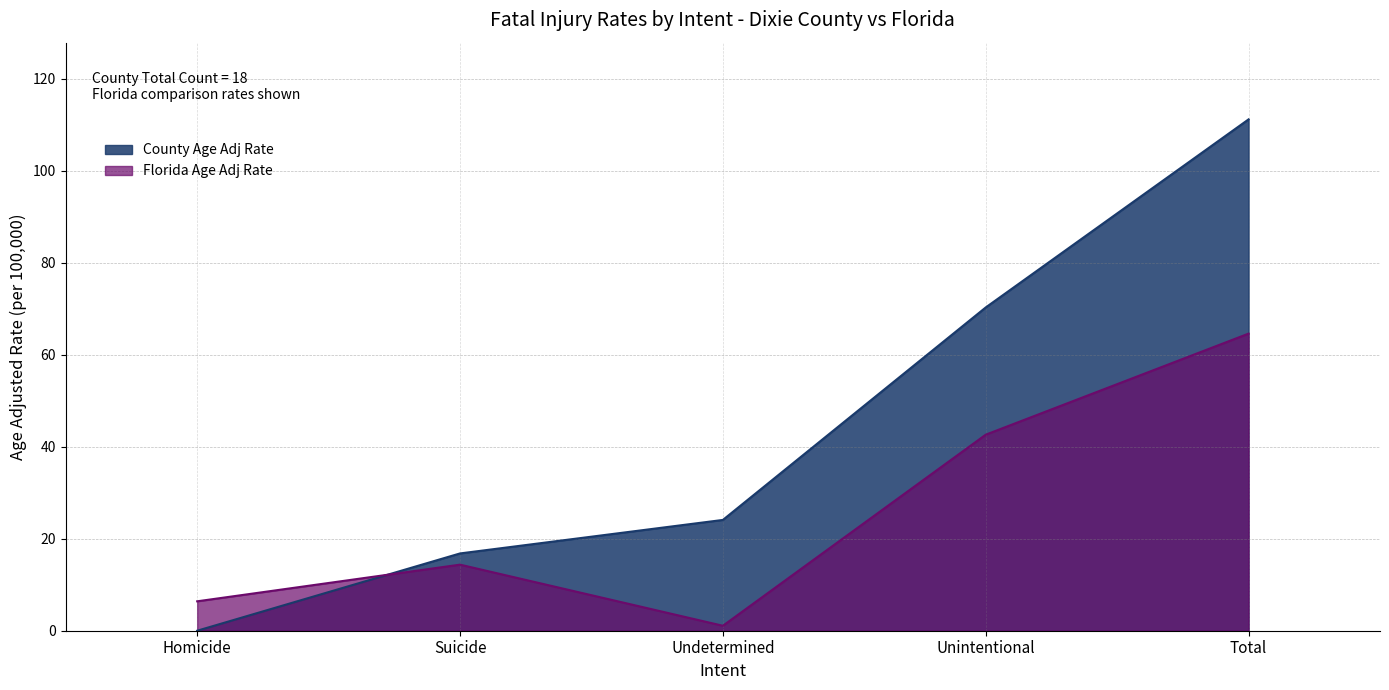

How many data points in Florida Age Adj Rate are less than 14?

2